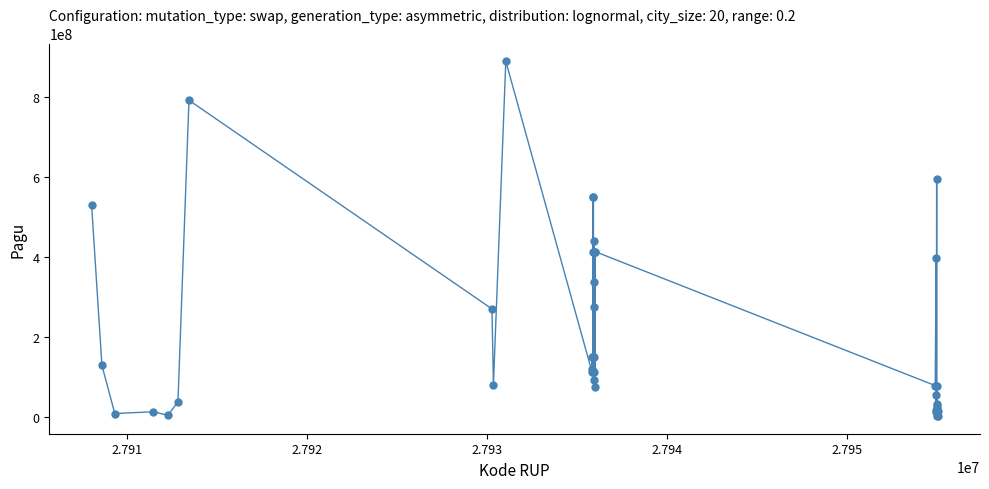

What is the difference between the maximum and minimum values?

886077200